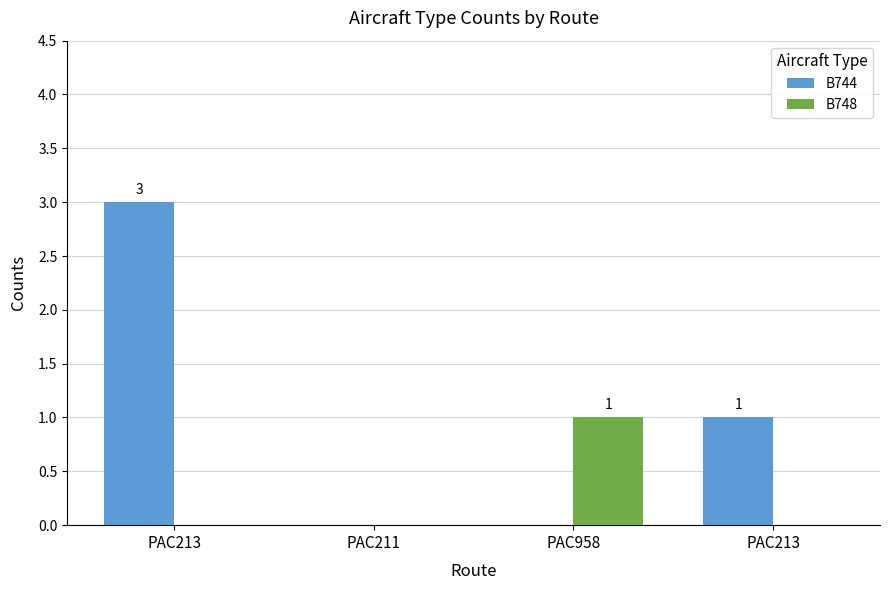

What are all the series names shown in the legend?

B744, B748